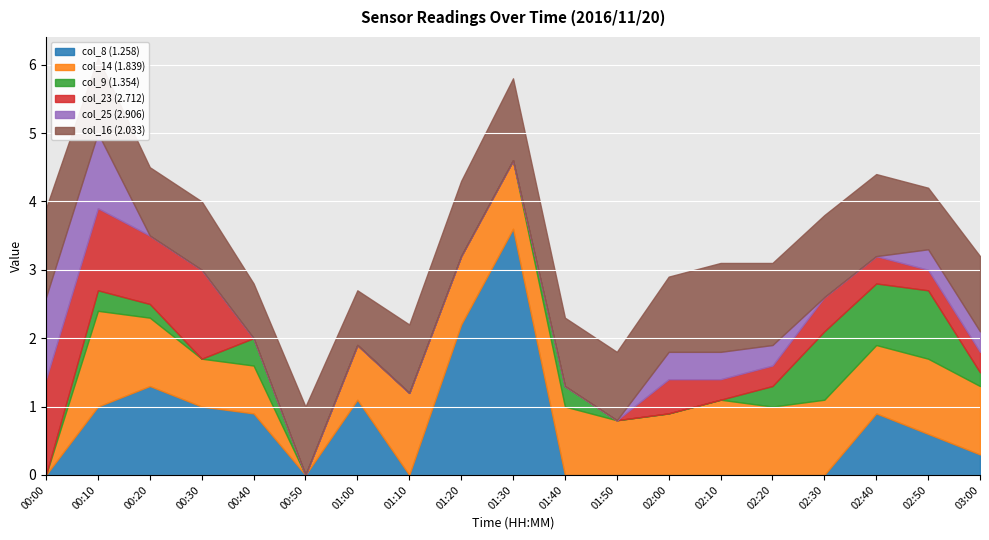

How many times do col_16 (2.033) and col_23 (2.712) cross each other?

1